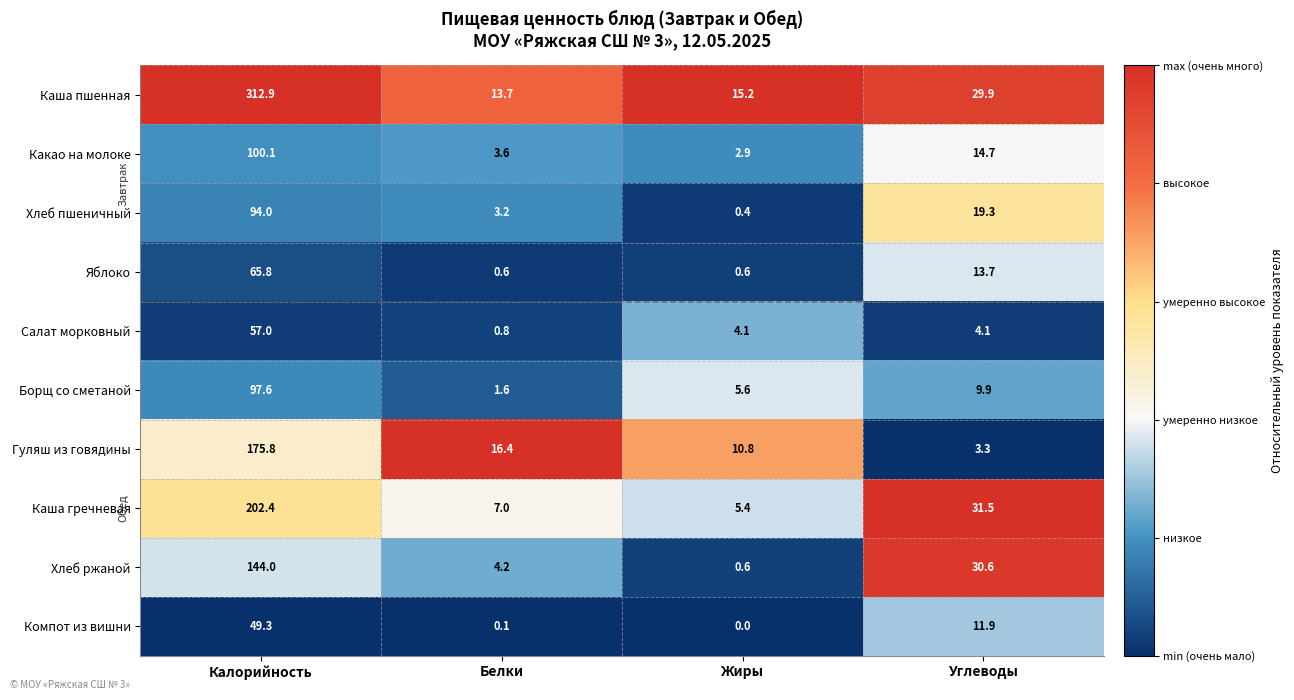

True or false: Хлеб ржаной has a value of 6.4 at Белки.

False